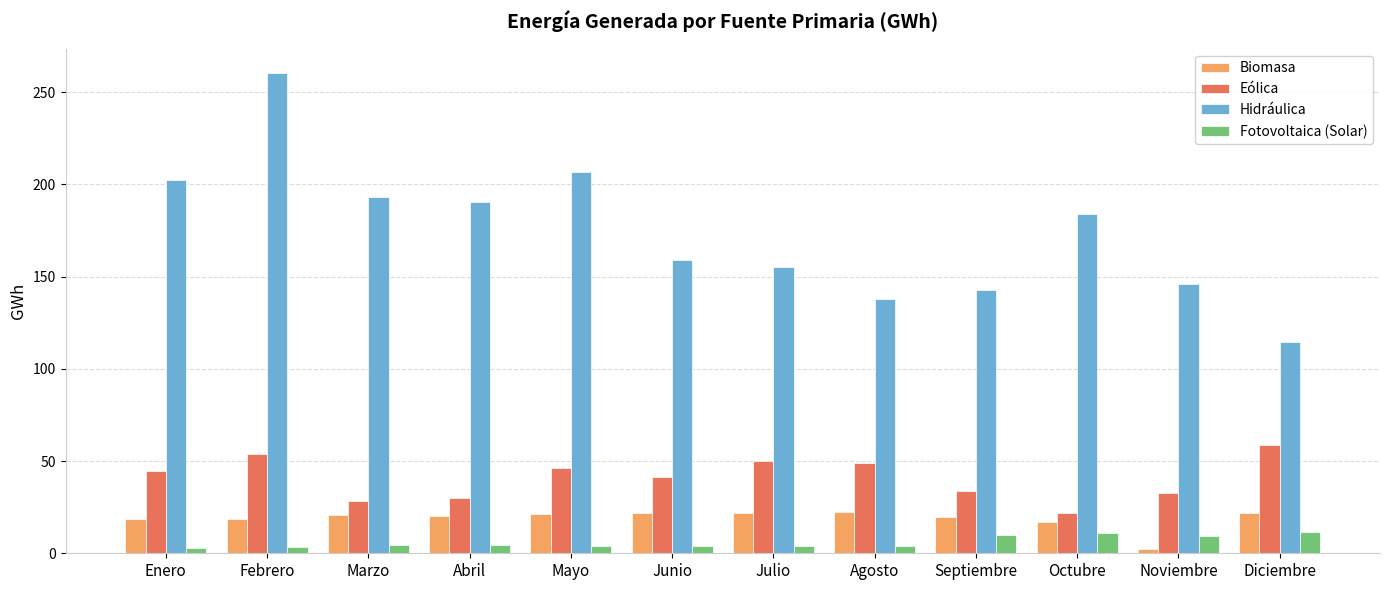

Between Junio and Diciembre, which series saw the biggest shift?

Hidráulica